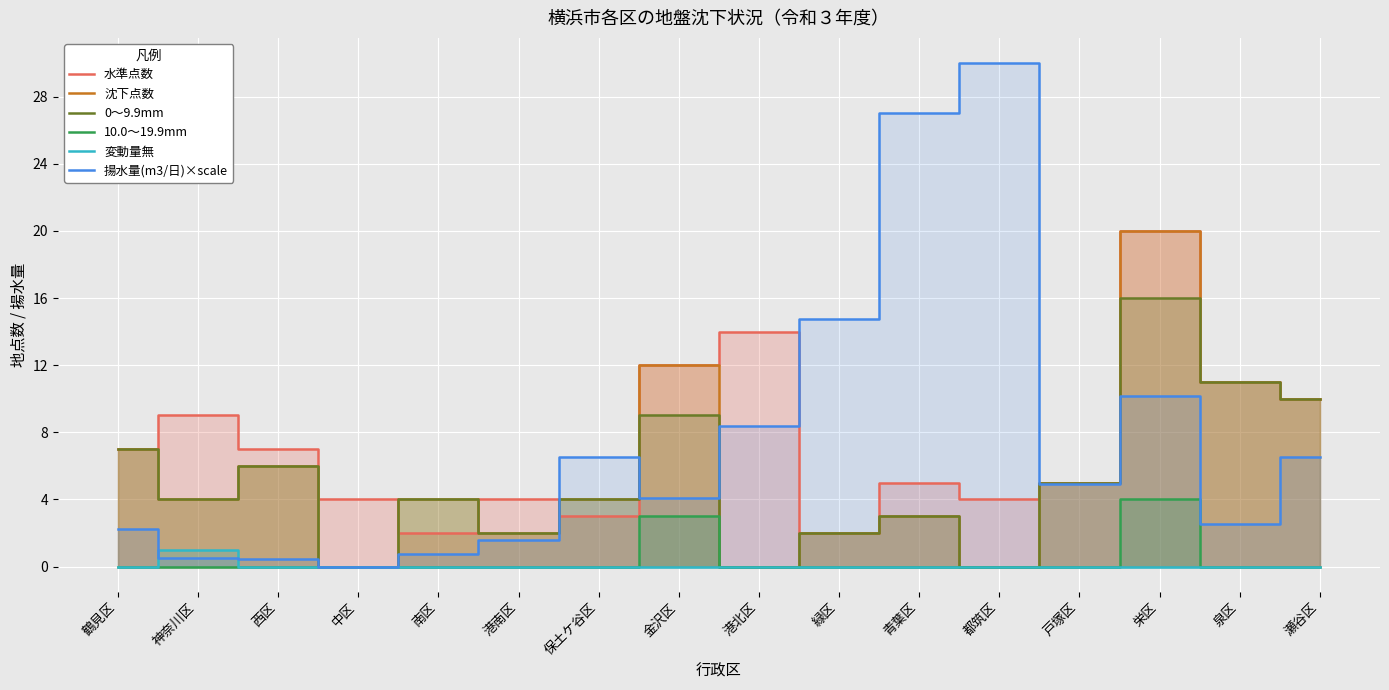

Where is the first local maximum for 0～9.9mm?

西区